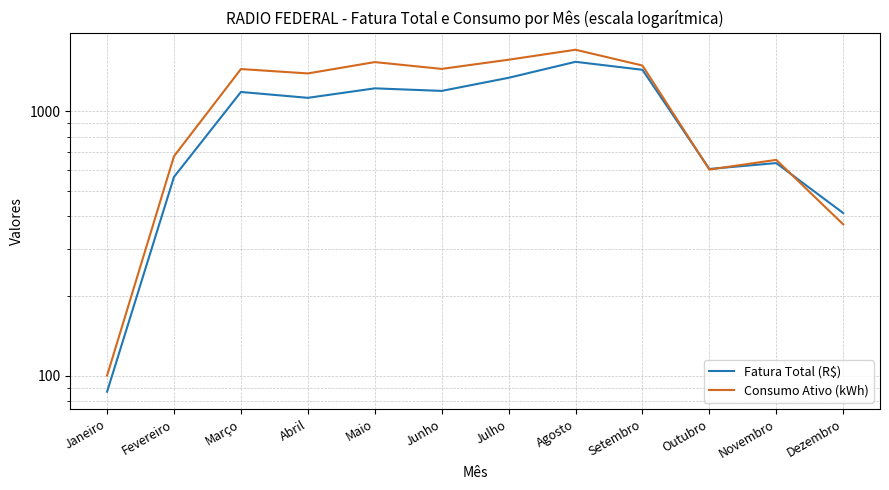

How many interior local valleys does the Fatura Total (R$) series have?

3